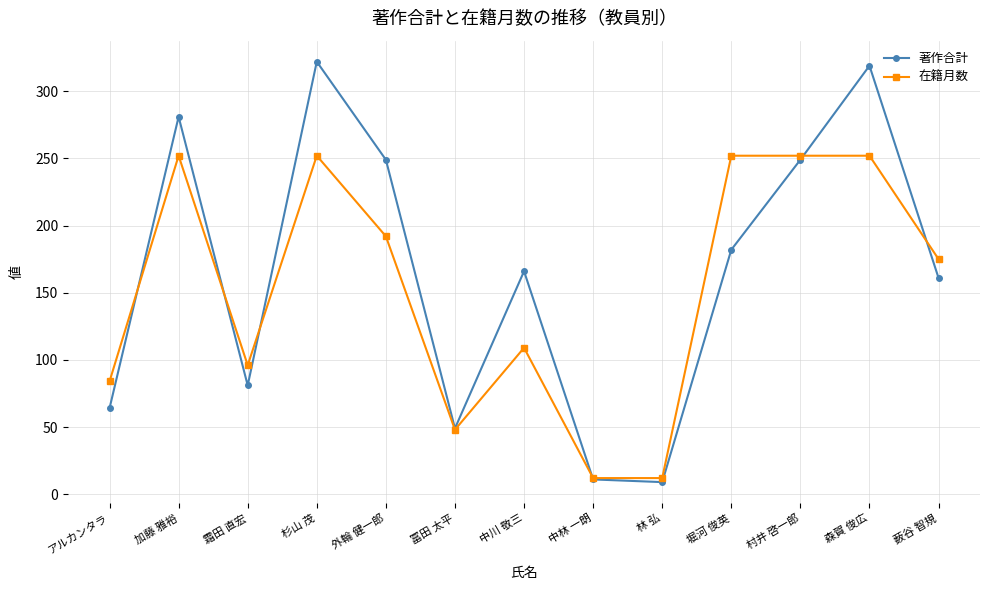

True or false: 著作合計 has a value of 92 at アルカンタラ.

False